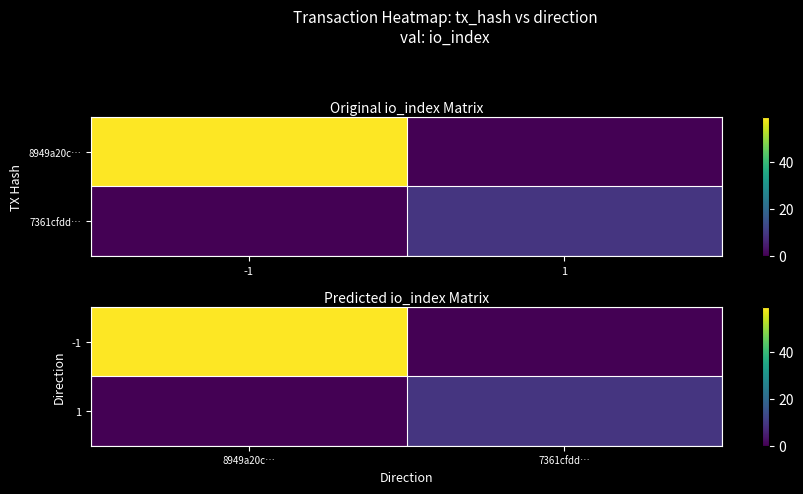

Count the 1 values in the range 0 to 9.

2